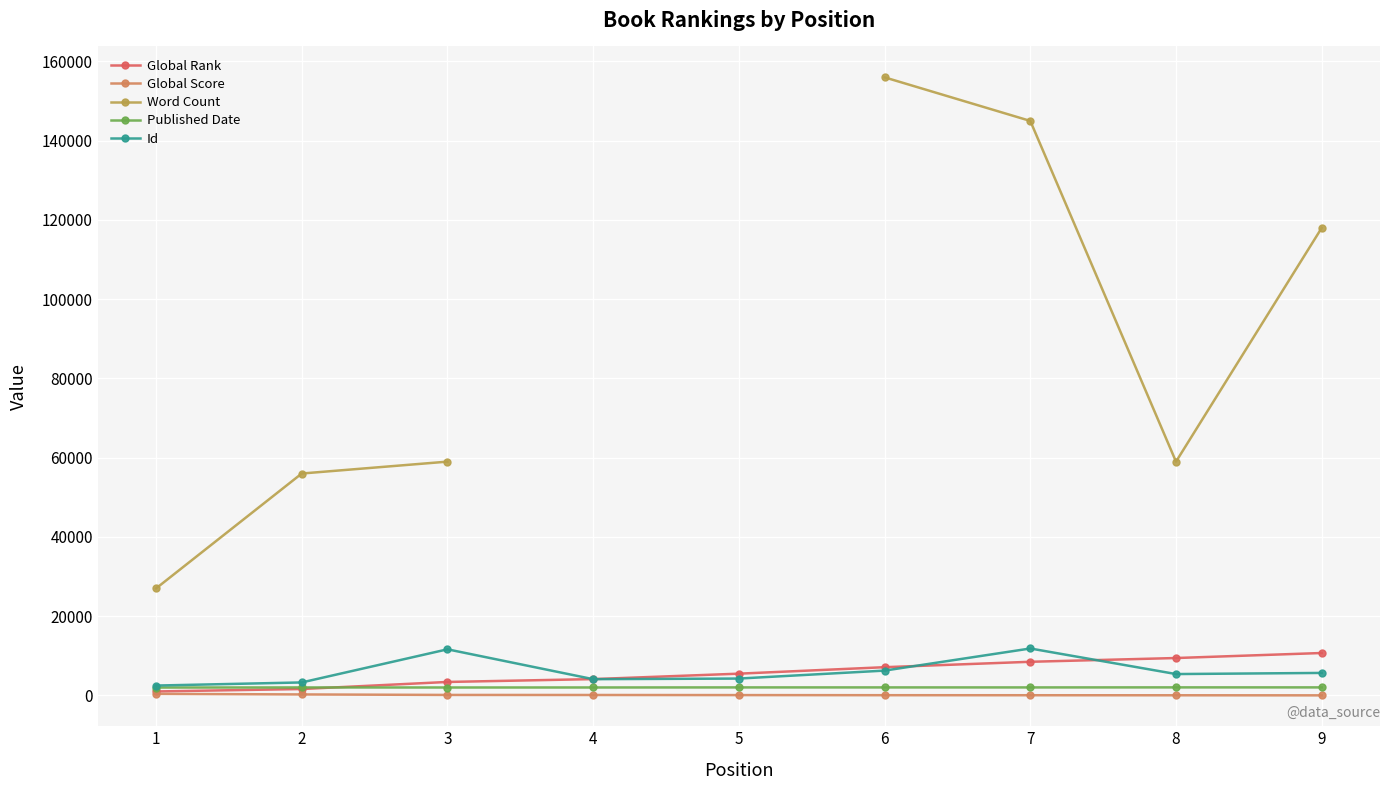

How many series are shown in this chart?

5